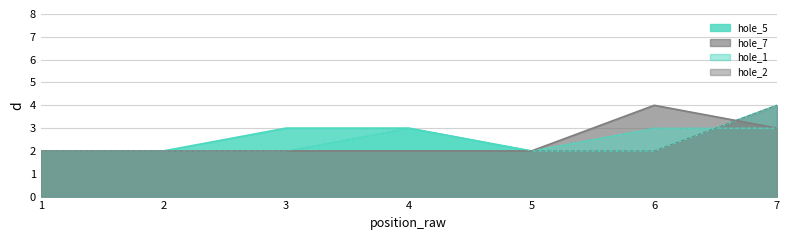

Which series has the widest spread of values?

hole_5